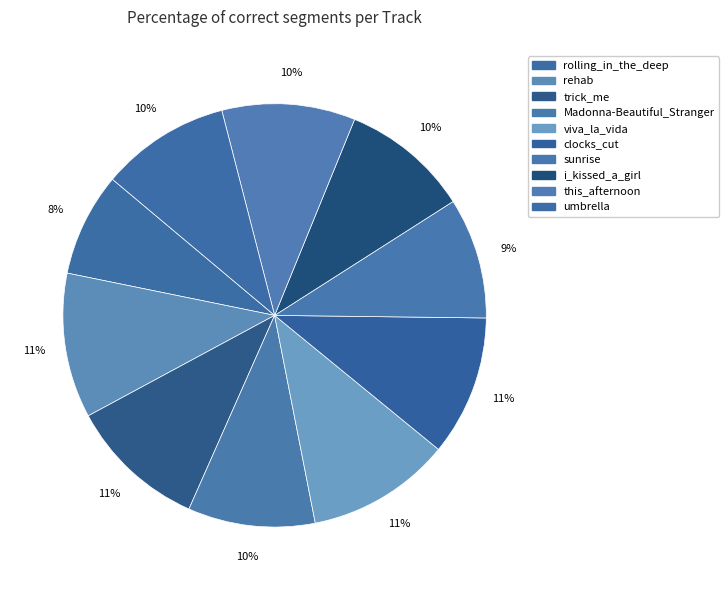

To the nearest percent, what is the combined percentage of i_kissed_a_girl and trick_me?

20%